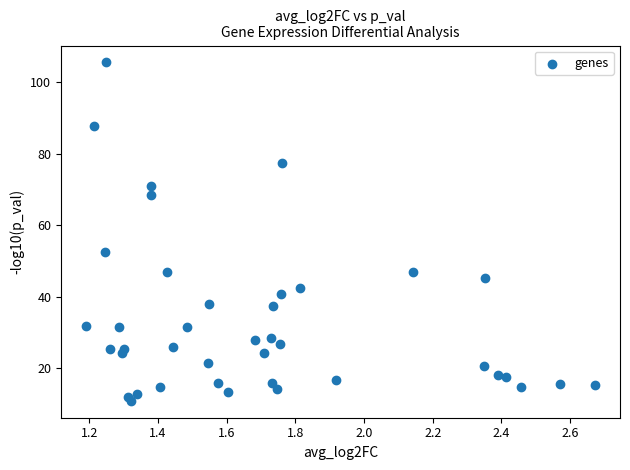

What Y value in the scatter plot is closest to 58?

52.5